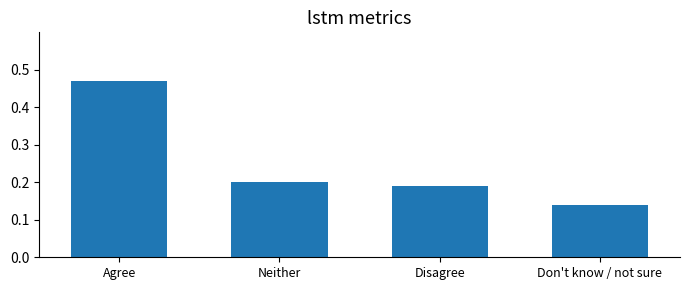

At which label is the value closest to 0?

Don't know / not sure